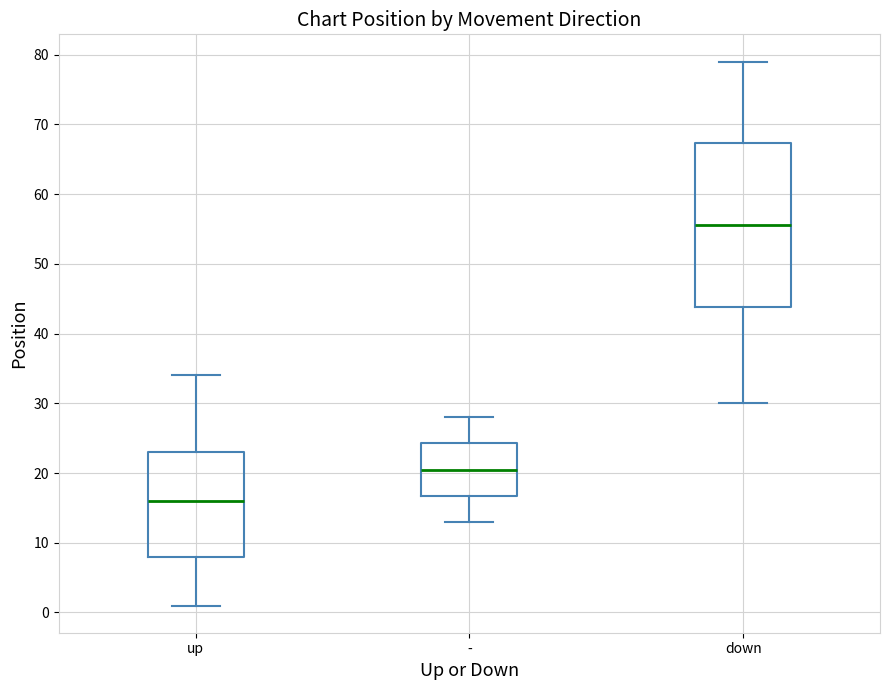

Reading left to right, read every box against the y-axis: the position of its median line, the range the box covers, and the ends of its whiskers. The values are not printed on the chart, so give them approximately, as read against the axis.

up: median 16, box 8 to 23, whiskers 1 to 34
-: median 21, box 17 to 24, whiskers 13 to 28
down: median 56, box 44 to 67, whiskers 30 to 79